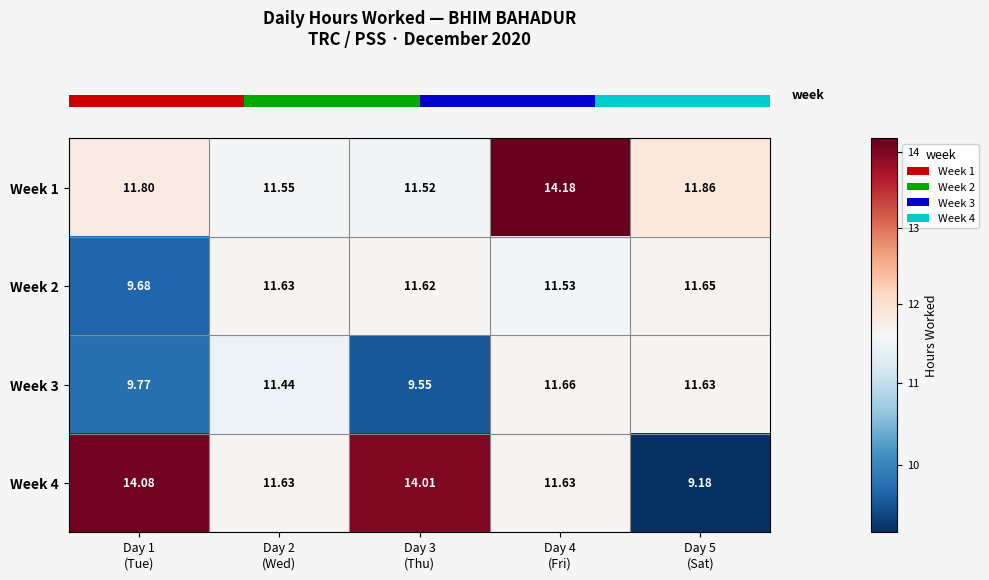

What is the total value across all series at Day 5
(Sat)?

44.3